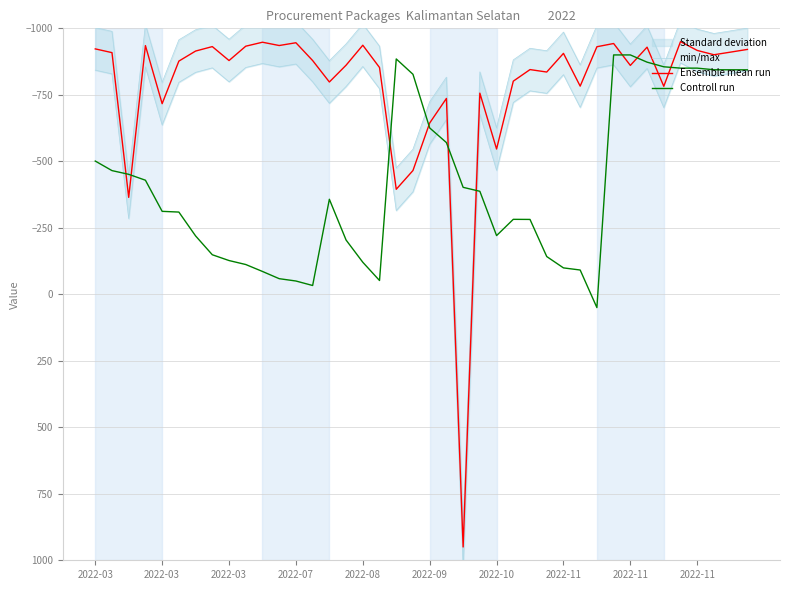

What is the average value of the min/max series?

-703.7